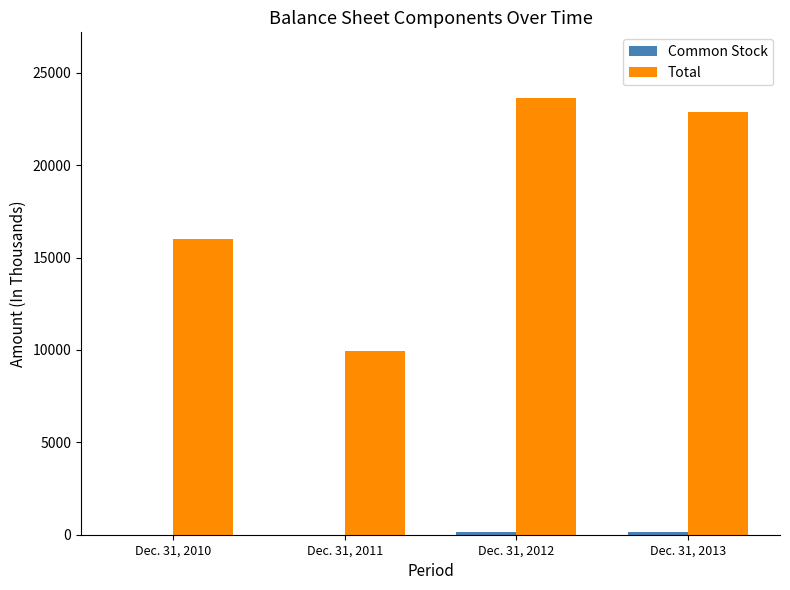

Which series has the largest total across all categories?

Total